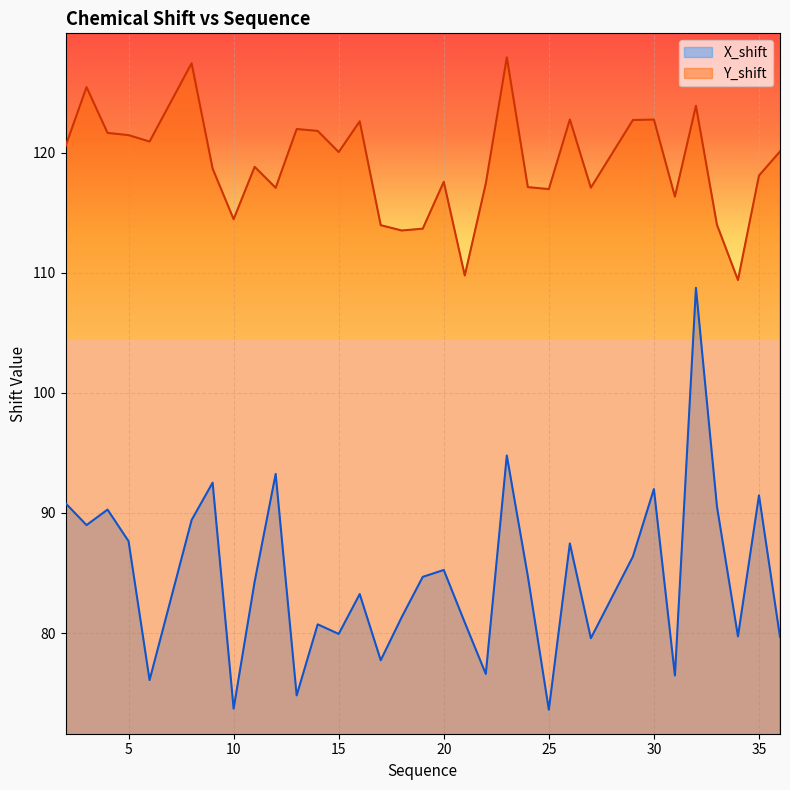

True or false: Y_shift and X_shift cross at least once.

False